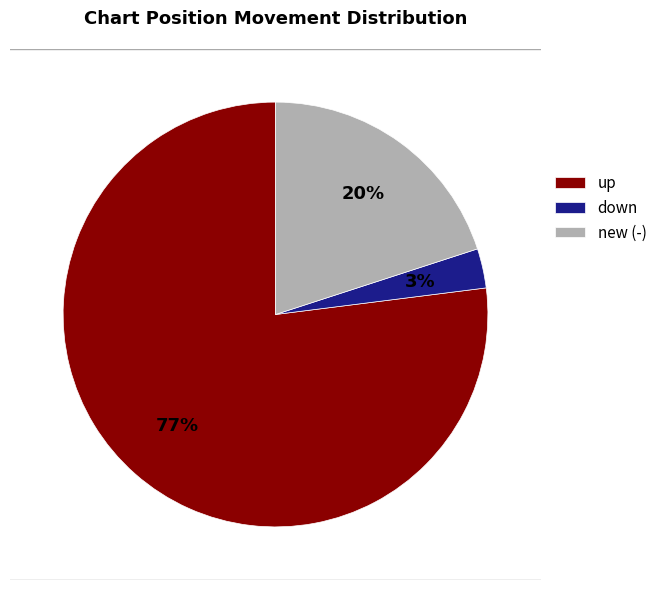

What percentage is the down slice, to the nearest percent?

3%